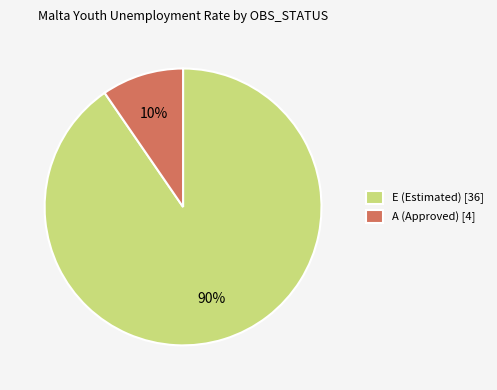

How many slices are in this pie chart?

2